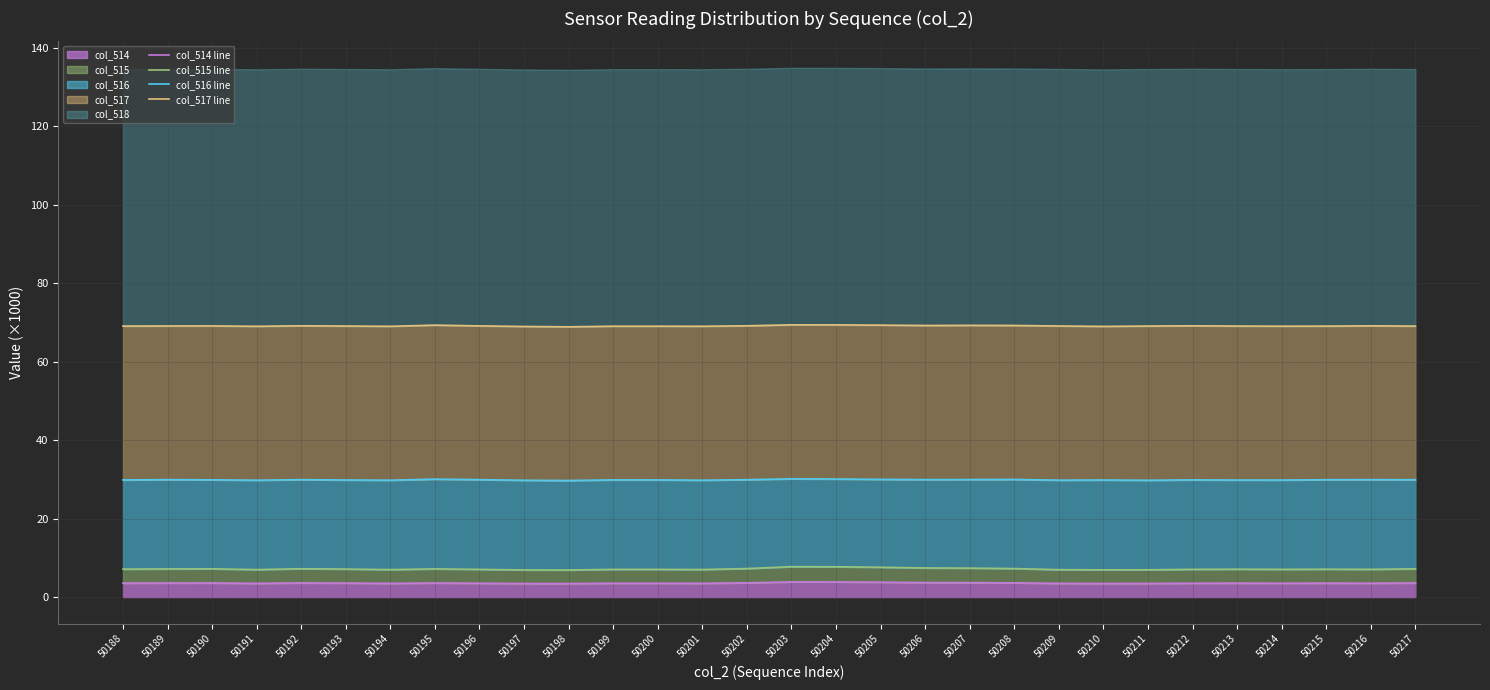

What is the maximum value for col_514?

3.9